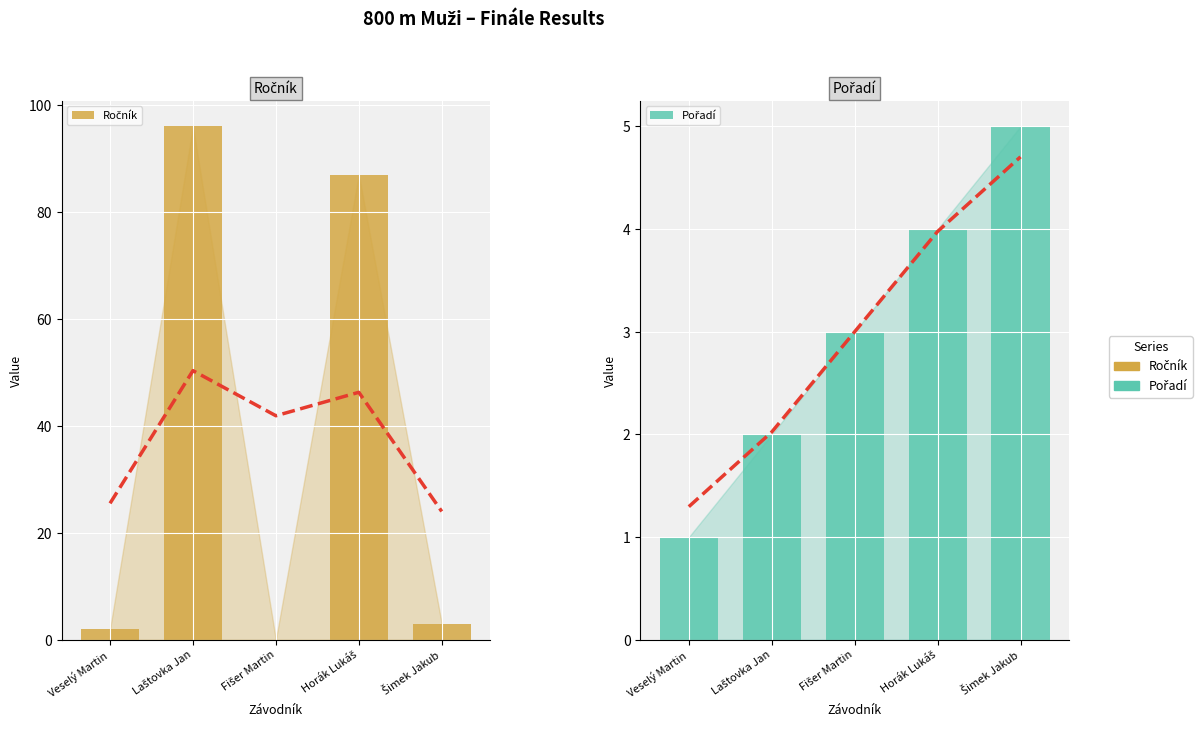

List the series in order of their overall mean, highest first.

Ročník, Pořadí